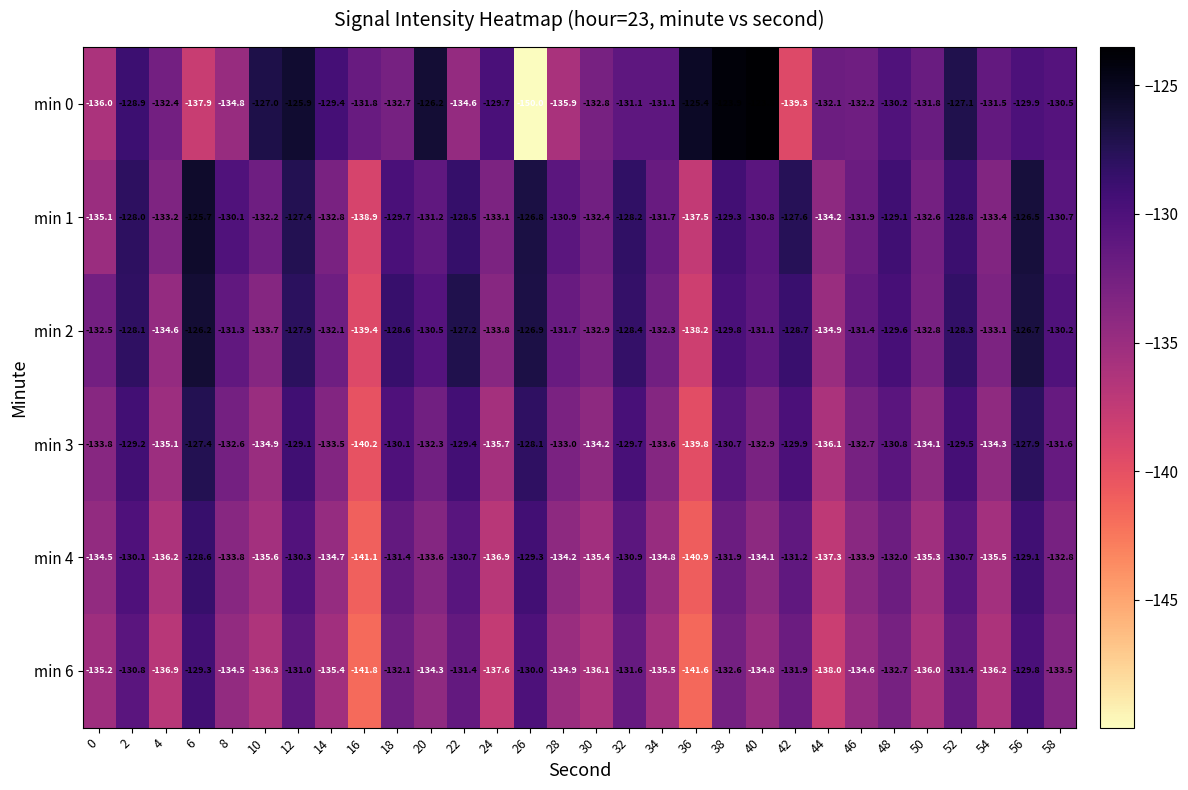

What is the difference between the second highest and second lowest values in the min 4 series?

11.8